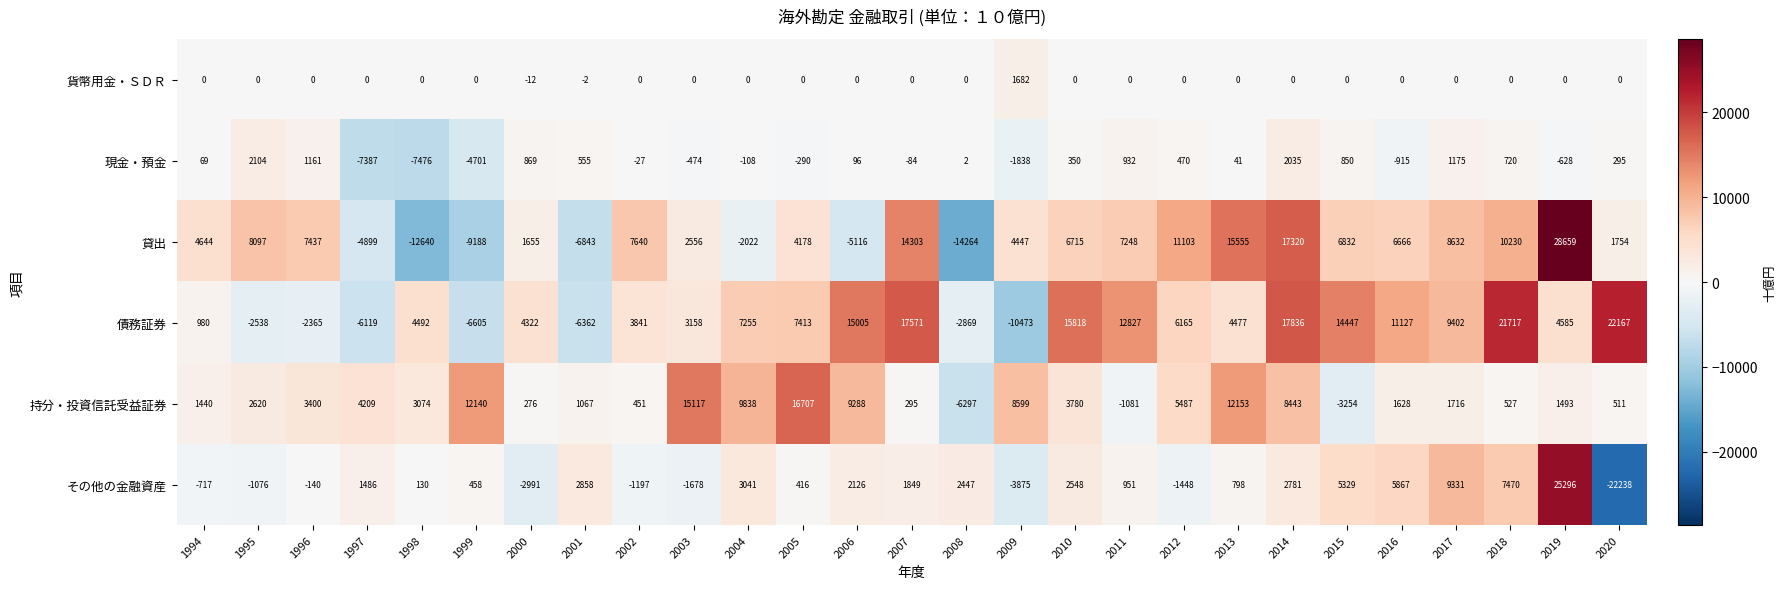

How many data points in 貨幣用金・ＳＤＲ are less than 0?

2